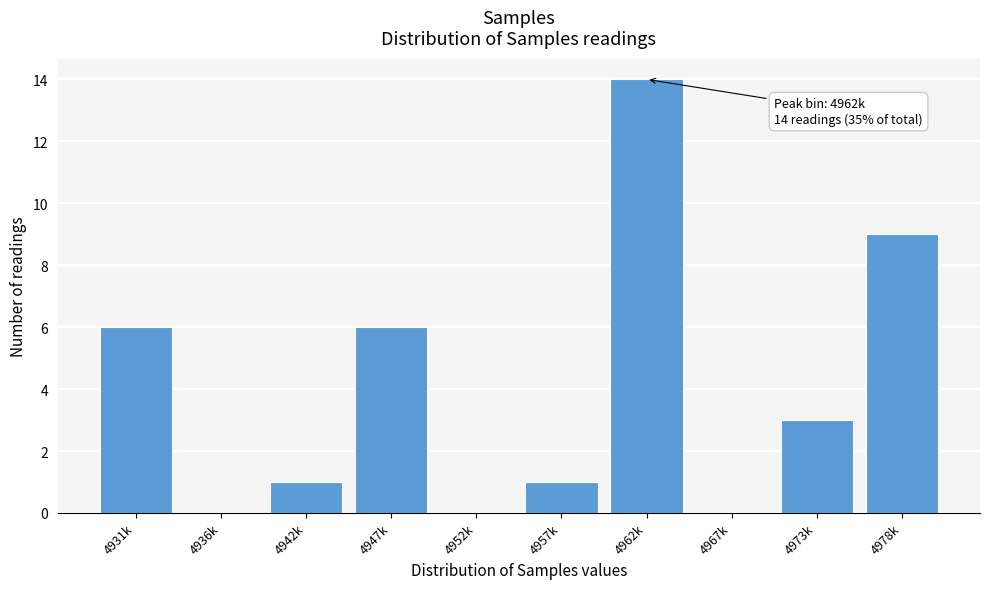

Reading left to right, extract all data points from this chart.

4931k=6	4936k=0	4942k=1	4947k=6	4952k=0	4957k=1	4962k=14	4967k=0	4973k=3	4978k=9